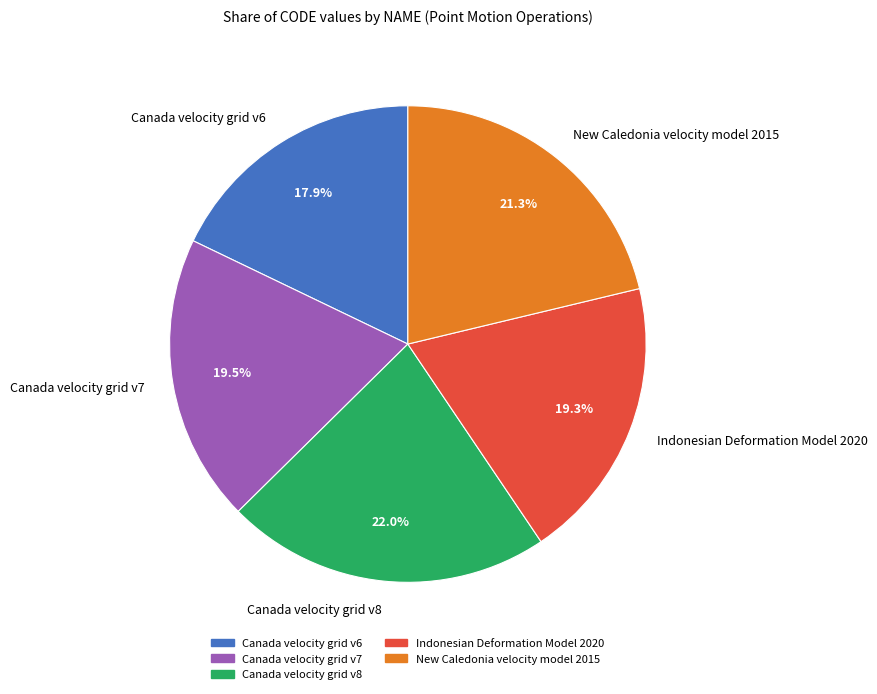

What percentage is NOT represented by New Caledonia velocity model 2015?

78.7%